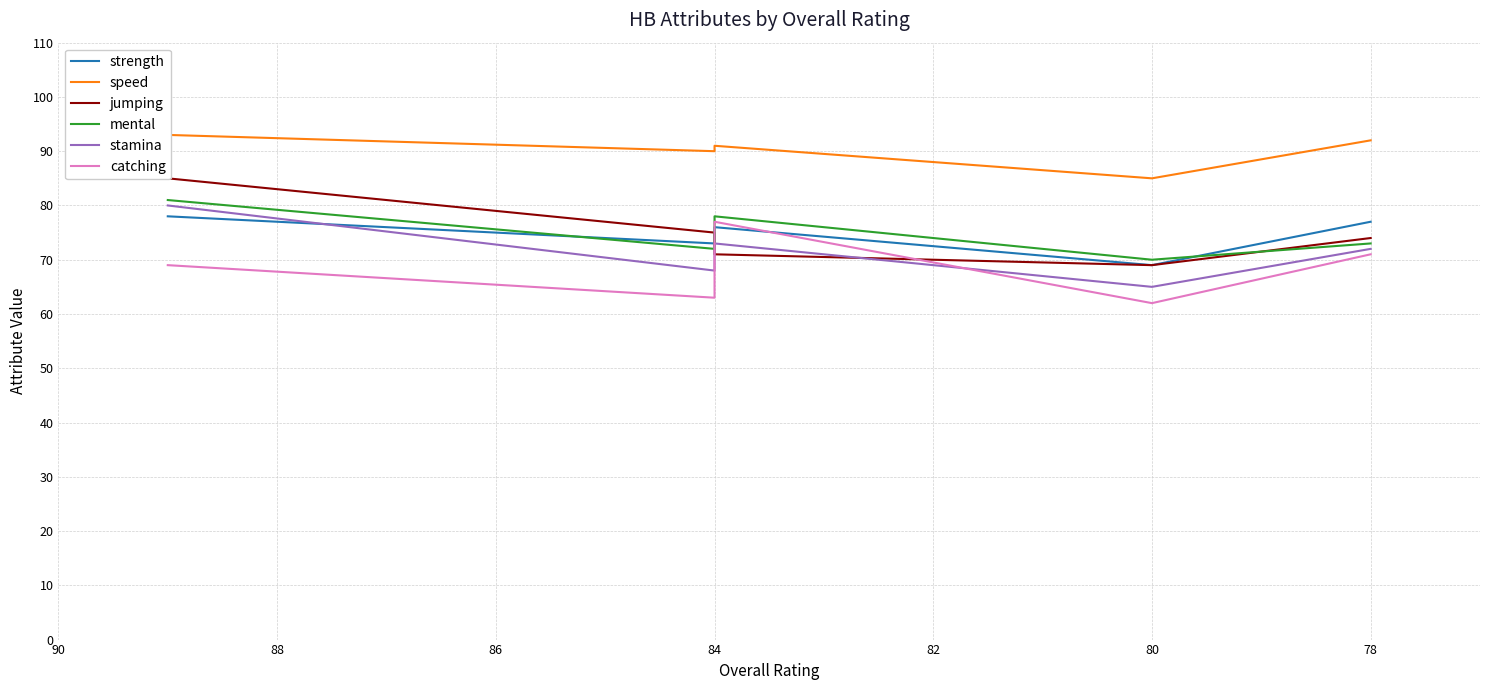

The jumping series shows 145 at 76. True or false?

False